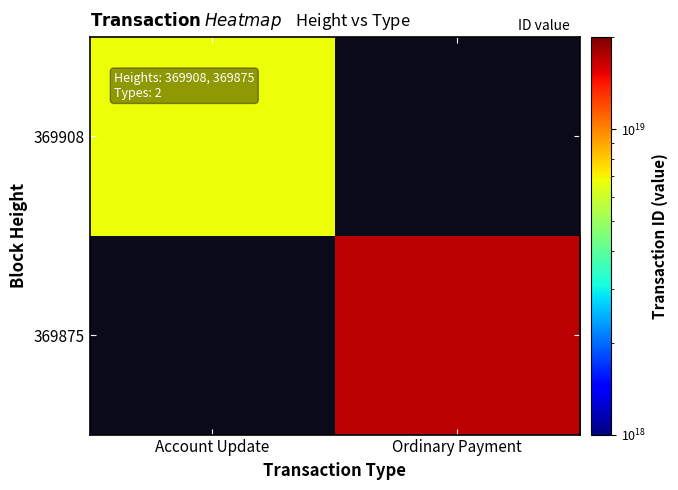

Count the number of categories in the chart.

2